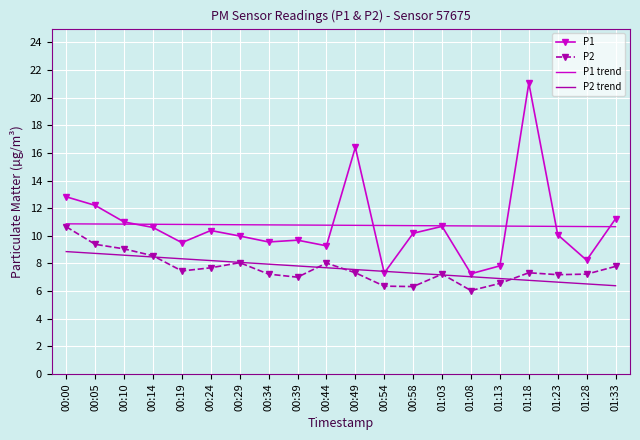

What position from the right is 01:33?

1